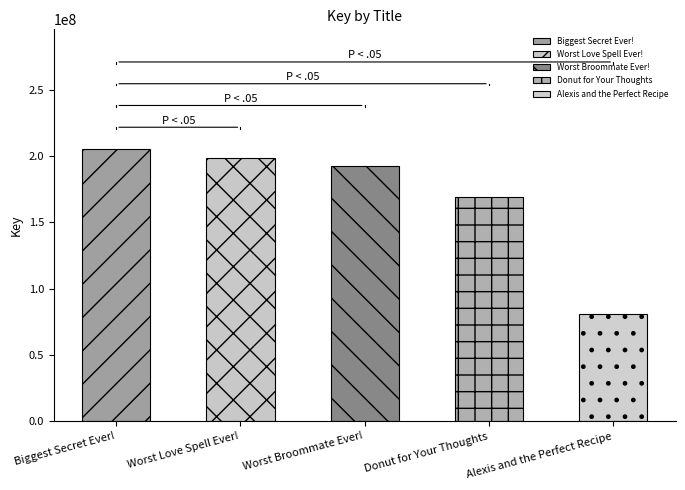

Which category has the highest value across all series?

Biggest Secret Ever!